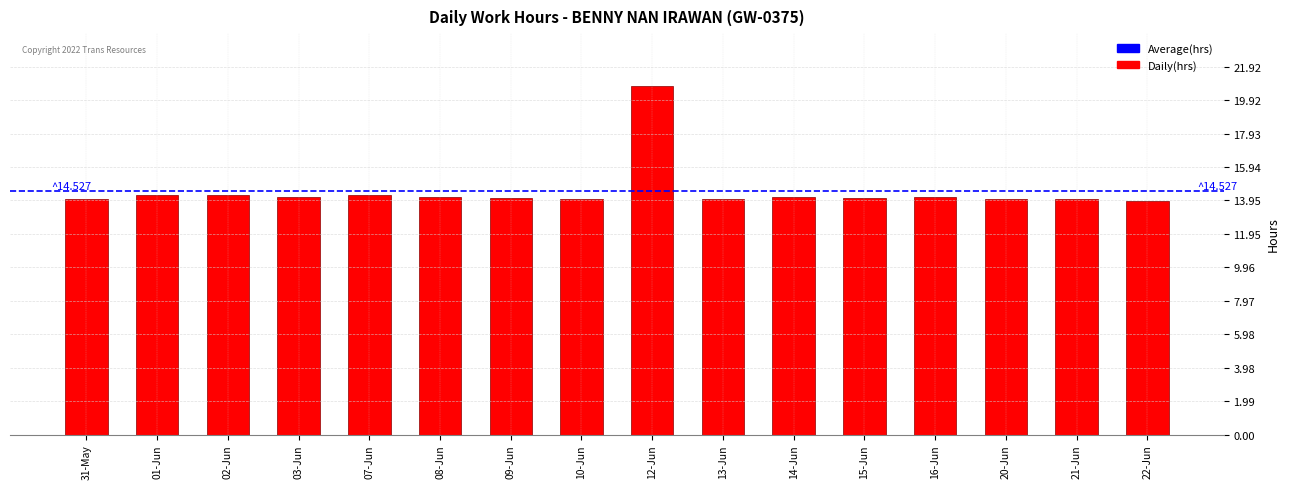

Read the value at 31-May.

14.0